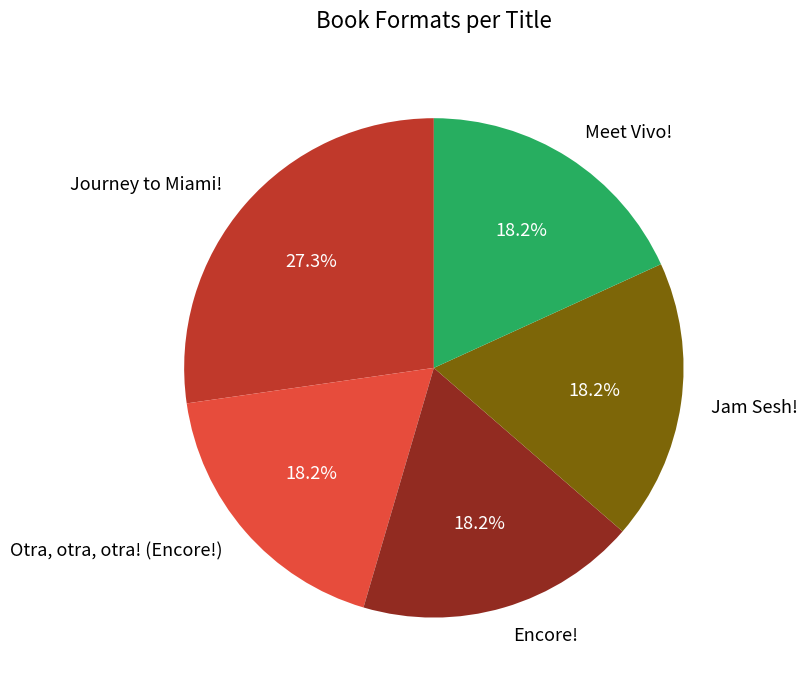

Is it true that Journey to Miami! is 39% of the pie?

False